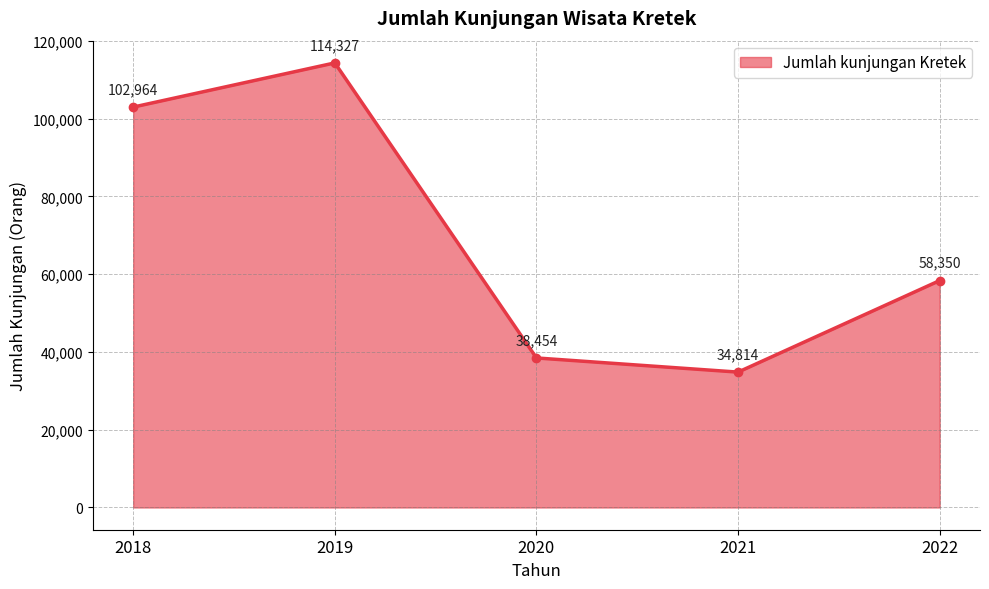

True or false: there are more than 0 points higher than both neighbors.

True